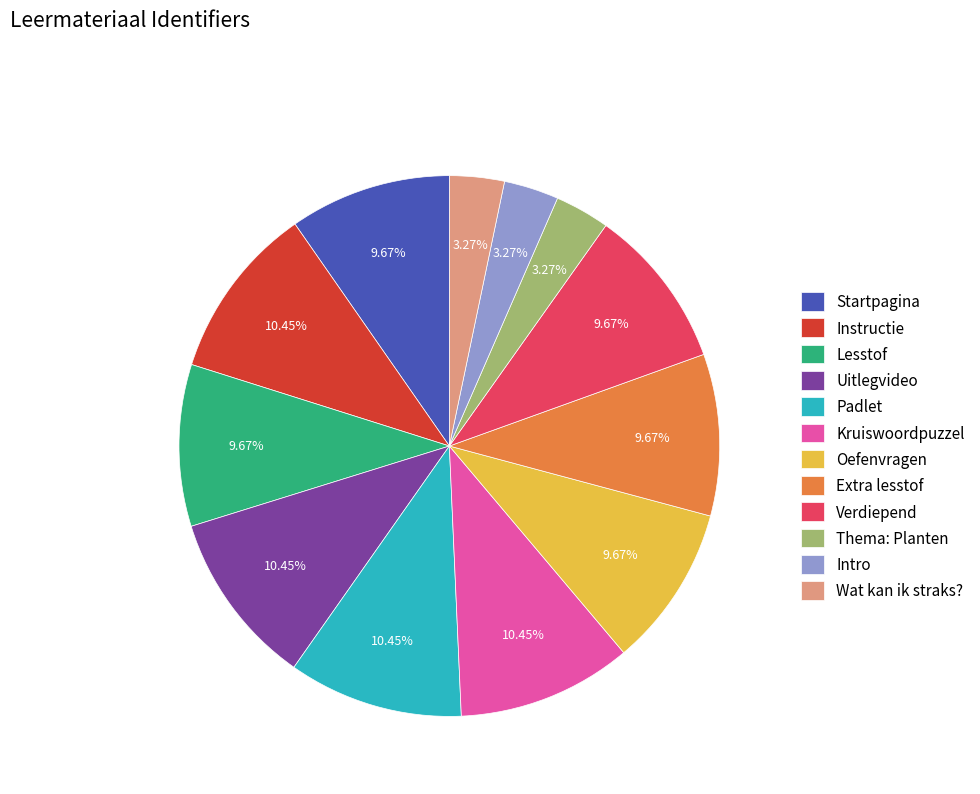

How many segments does this pie chart have?

12